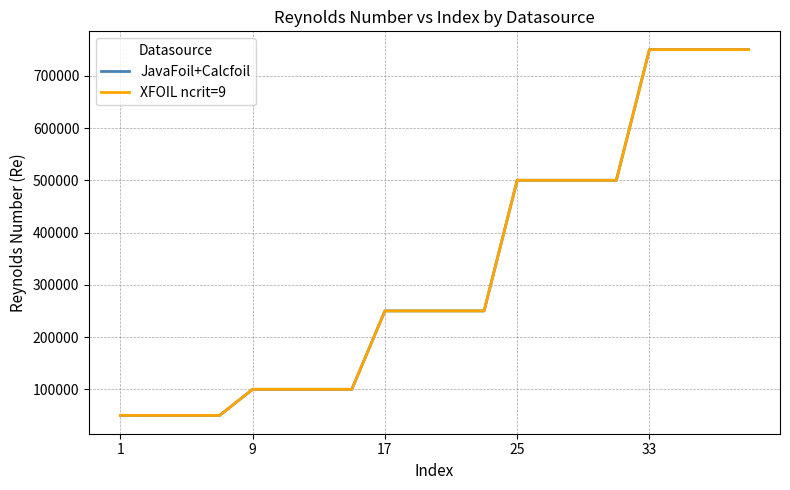

Reading right to left, what are all the values shown in this chart?

JavaFoil+Calcfoil: 750000	750000	750000	750000	500000	500000	500000	500000	250000	250000	250000	250000	100000	100000	100000	100000	50000	50000	50000	50000
XFOIL ncrit=9: 750000	750000	750000	750000	500000	500000	500000	500000	250000	250000	250000	250000	100000	100000	100000	100000	50000	50000	50000	50000